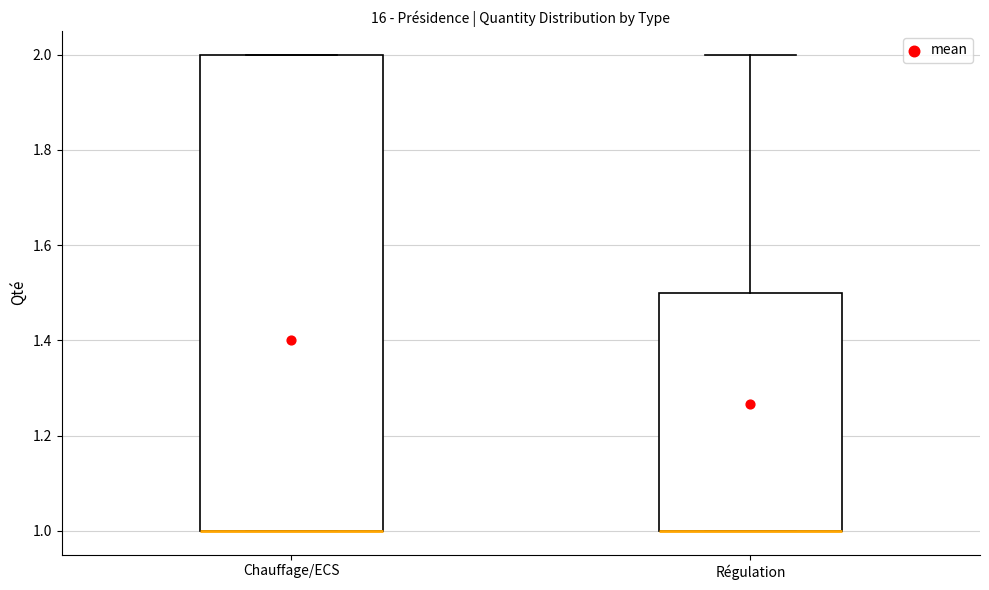

Where does the upper whisker of the box for Régulation end on the y-axis? The values are not printed on the chart, so give them approximately, as read against the axis.

2.0